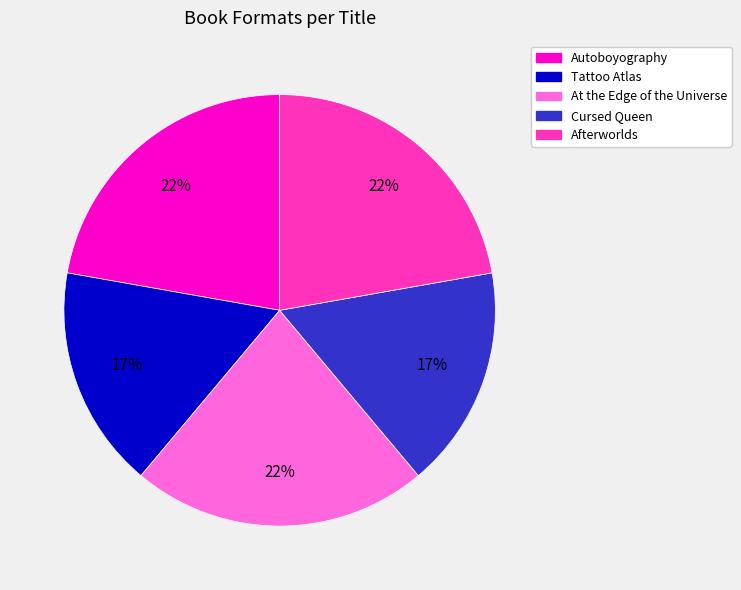

Do Autoboyography and At the Edge of the Universe together represent more than half of the pie?

No